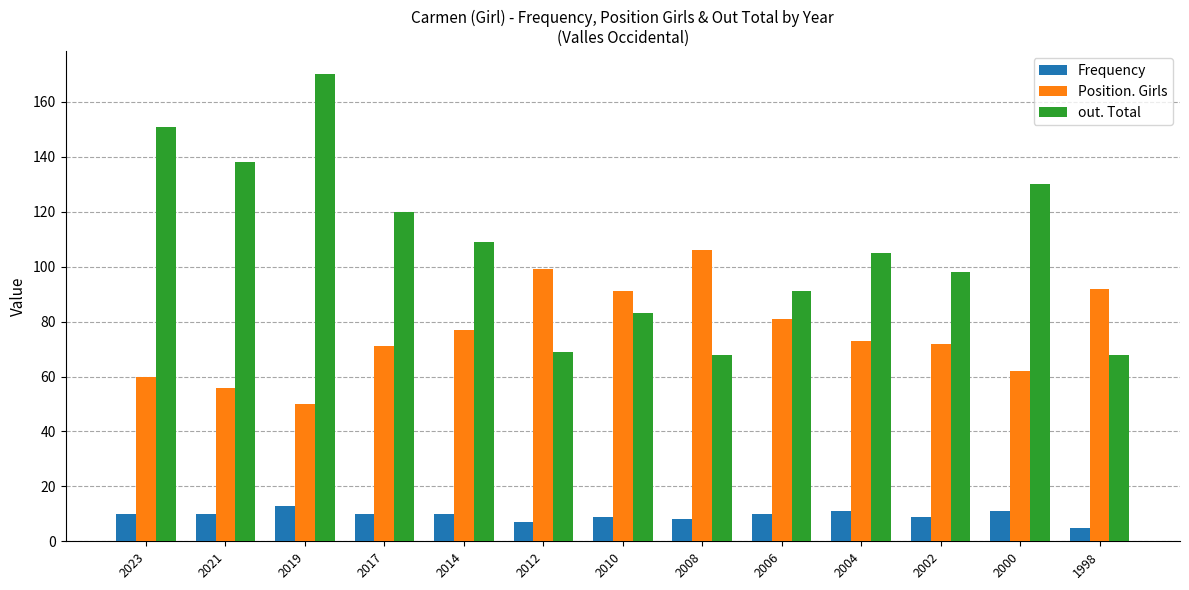

Count the number of categories in the chart.

13